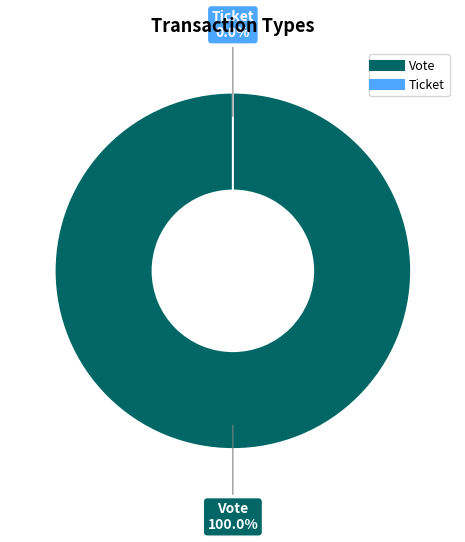

How many slices are in this pie chart?

2